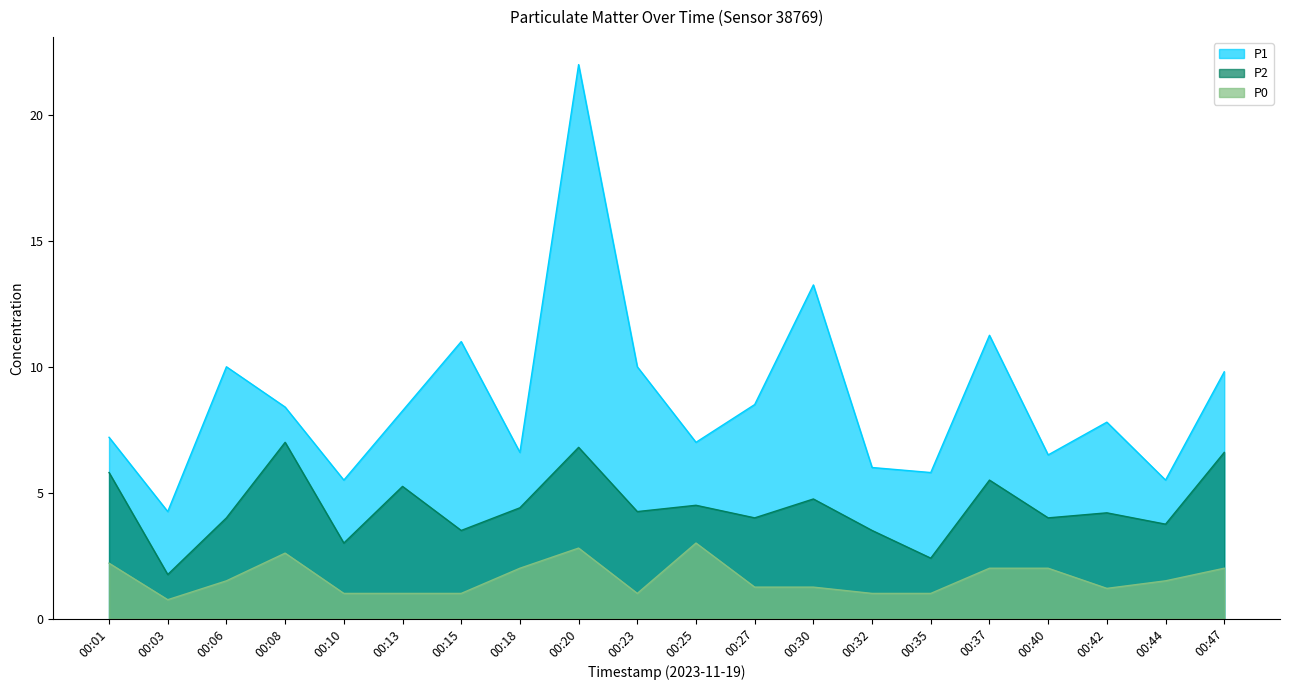

What is the spread (max minus min) of values at 00:15?

10.0